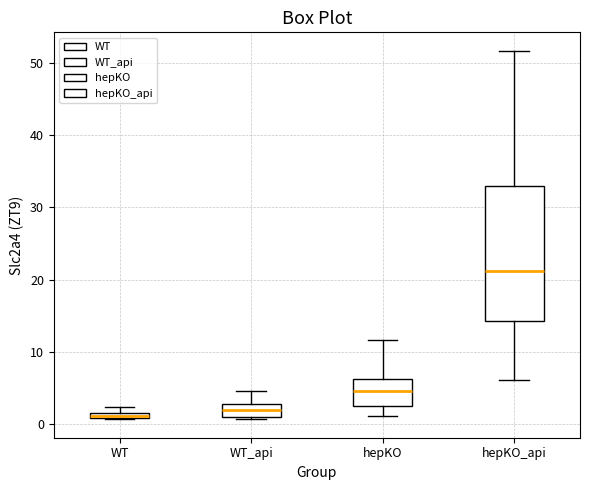

Comparing the boxes themselves (not the whiskers), which one is the tallest?

hepKO_api